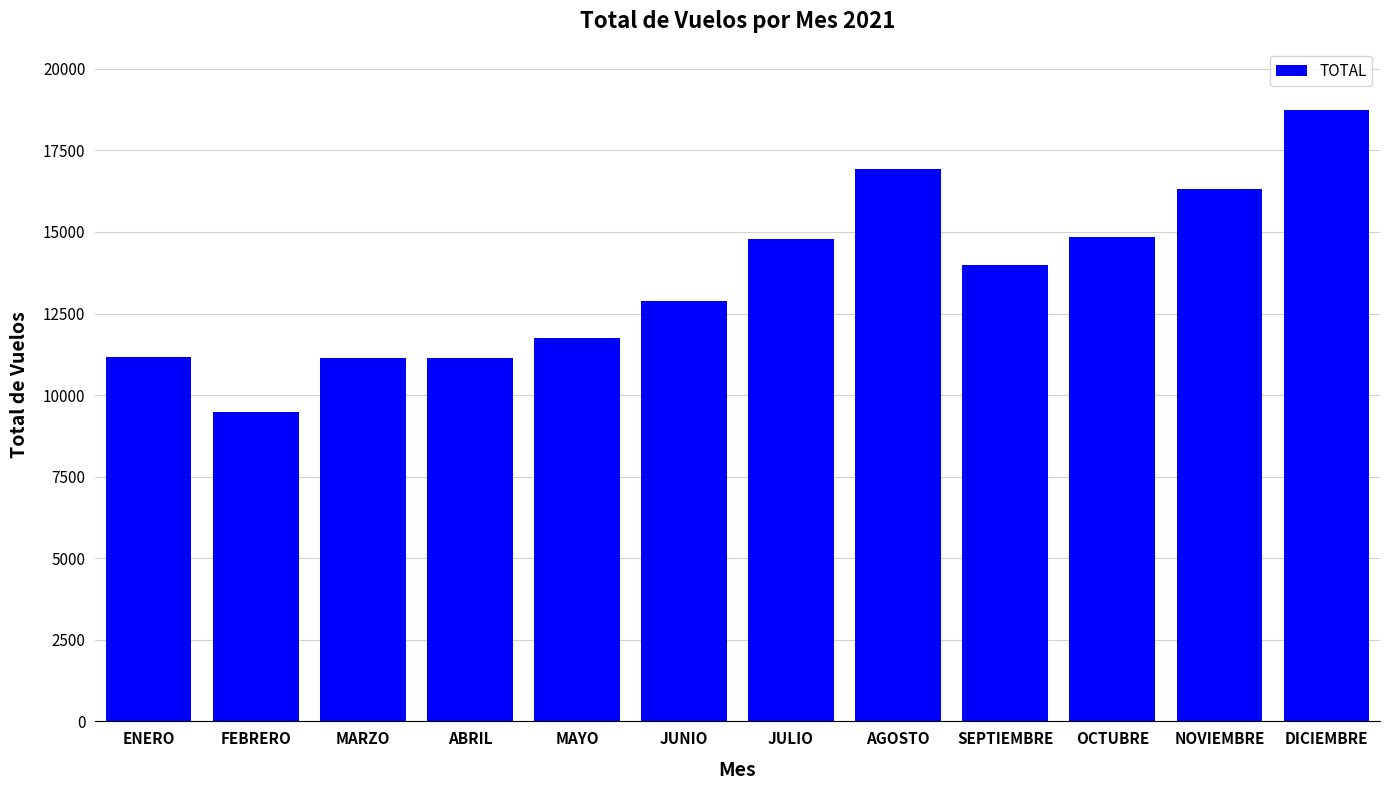

What is the minimum value shown in the chart?

9471